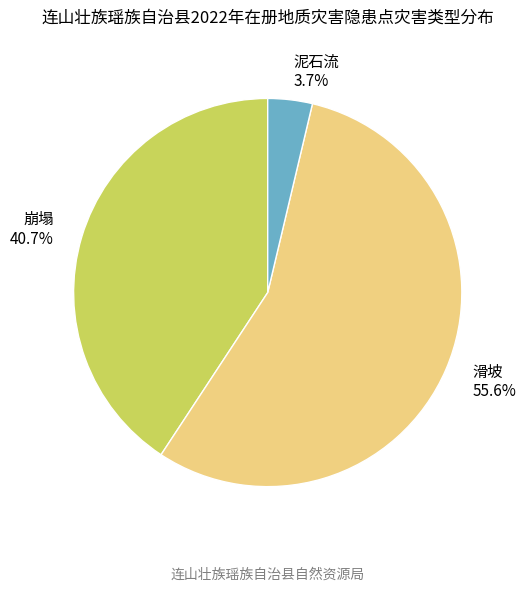

Is it true that 滑坡 is 56% of the pie?

True